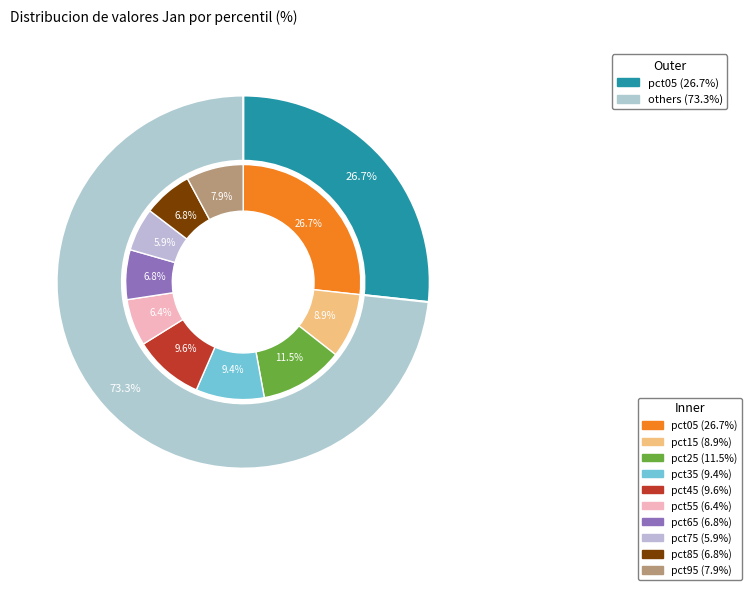

Is the sum of pct25 and pct75 greater than half?

No